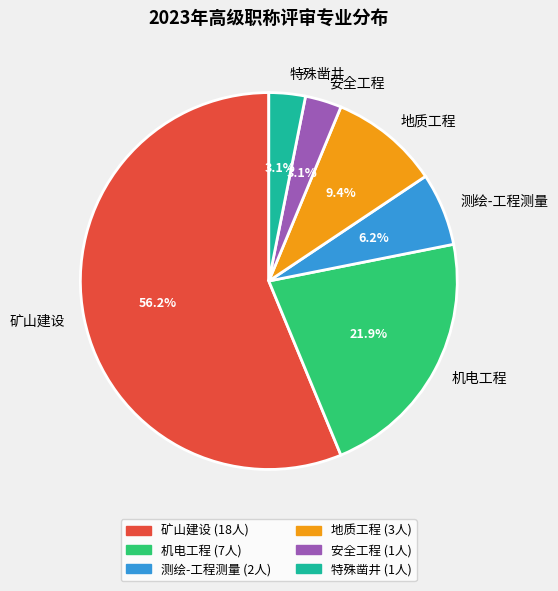

How many slices are in this pie chart?

6